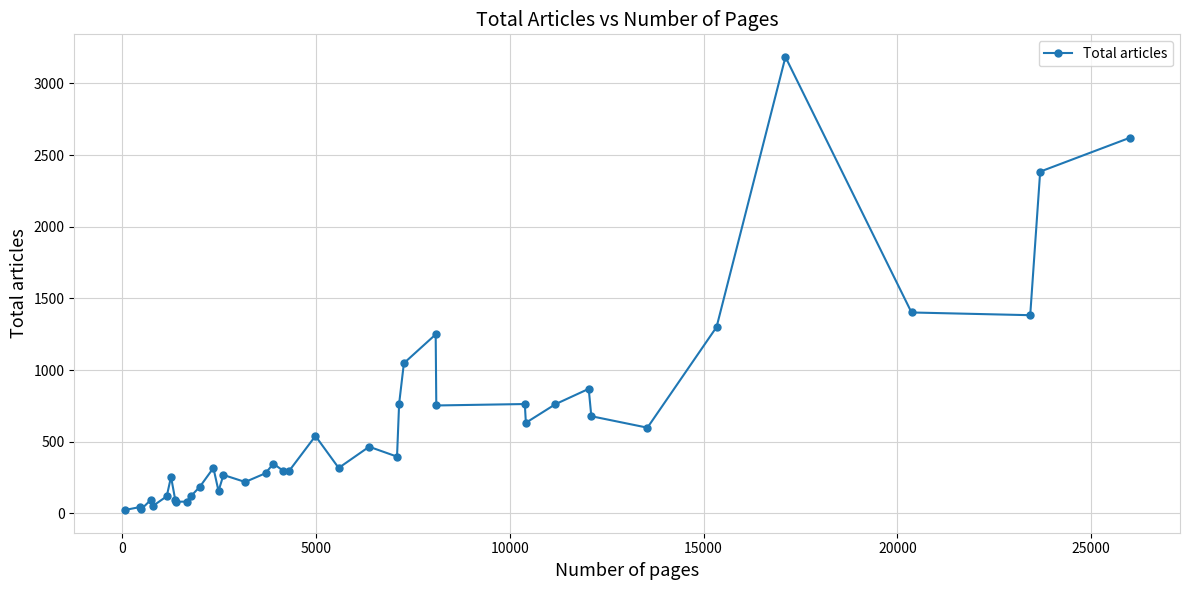

What is the greatest value displayed?

3185